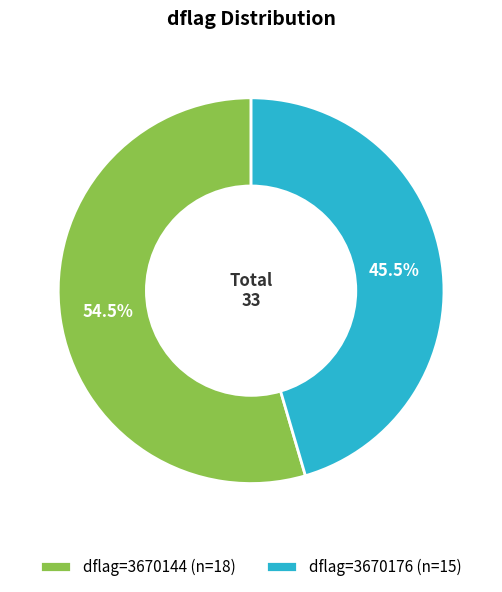

Do dflag=3670176 (n=15) and dflag=3670144 (n=18) together represent more than half of the pie?

Yes